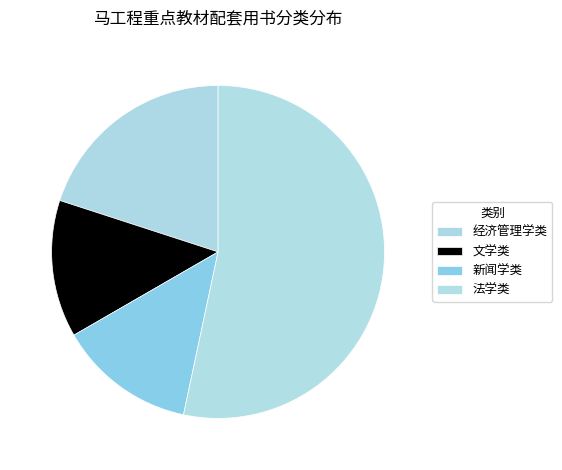

Count the number of slices in the pie.

4